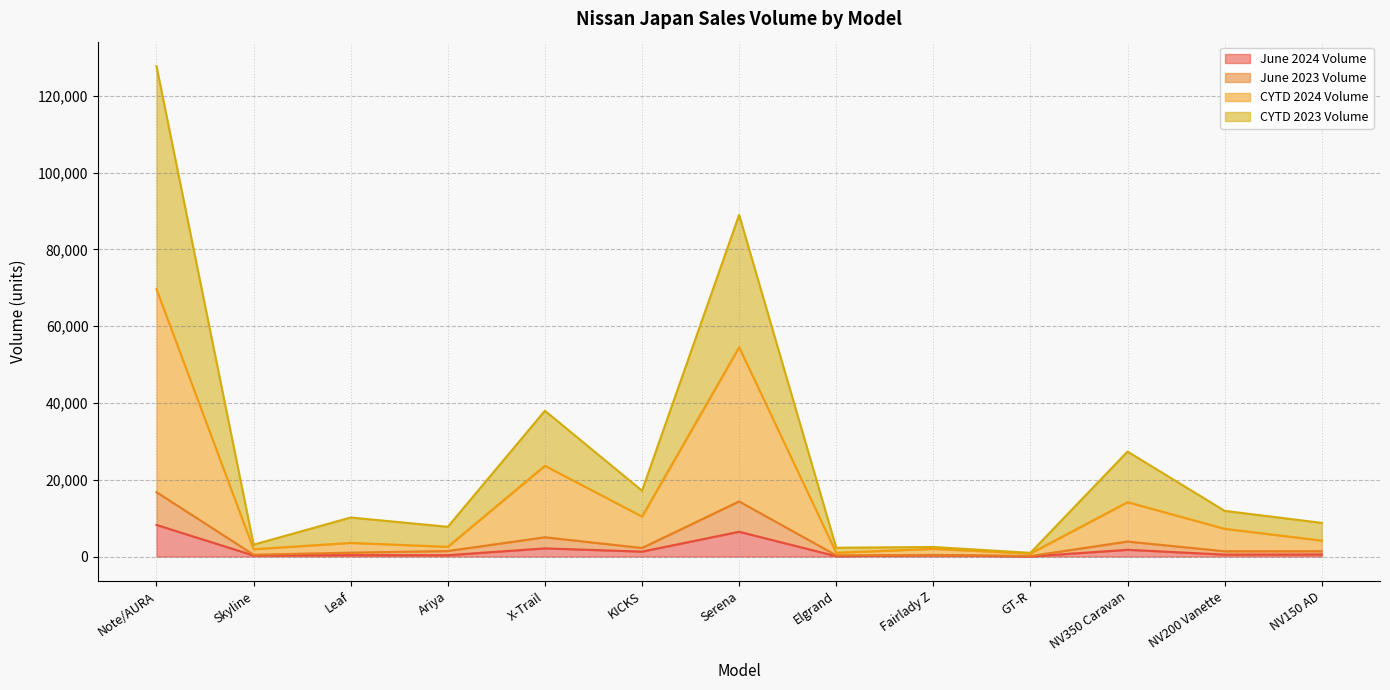

True or false: June 2024 Volume and June 2023 Volume cross at least once.

False